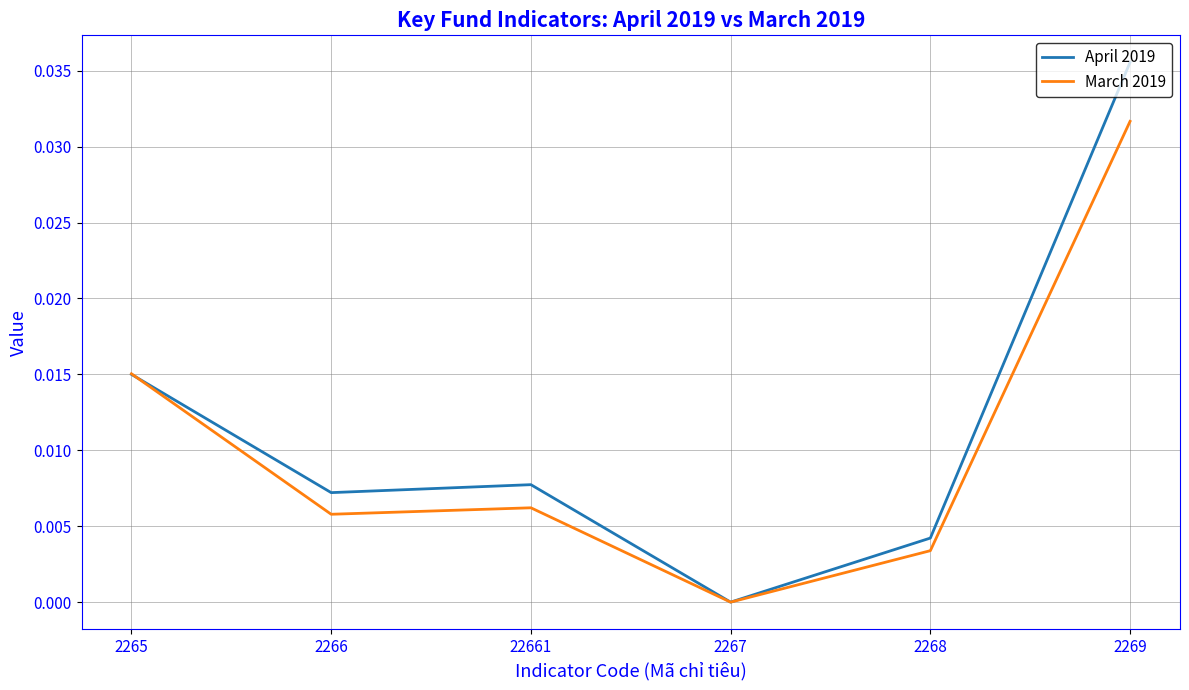

Between 2265 and 2269, which series saw the biggest shift?

April 2019